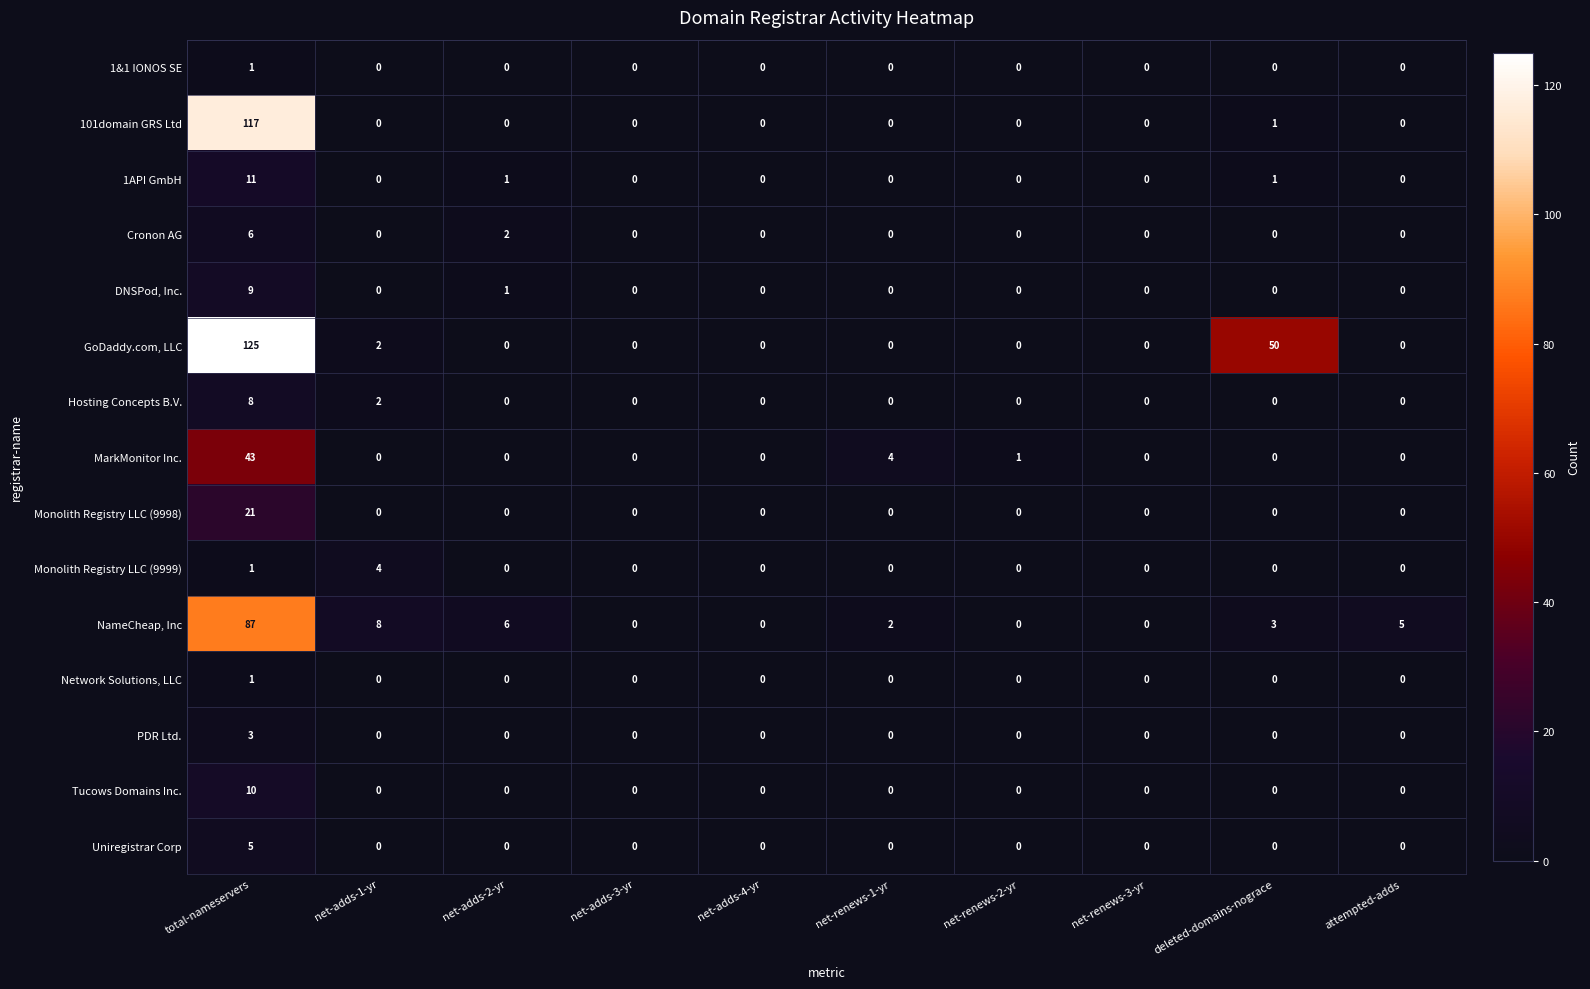

Which series has the largest total across all categories?

GoDaddy.com, LLC